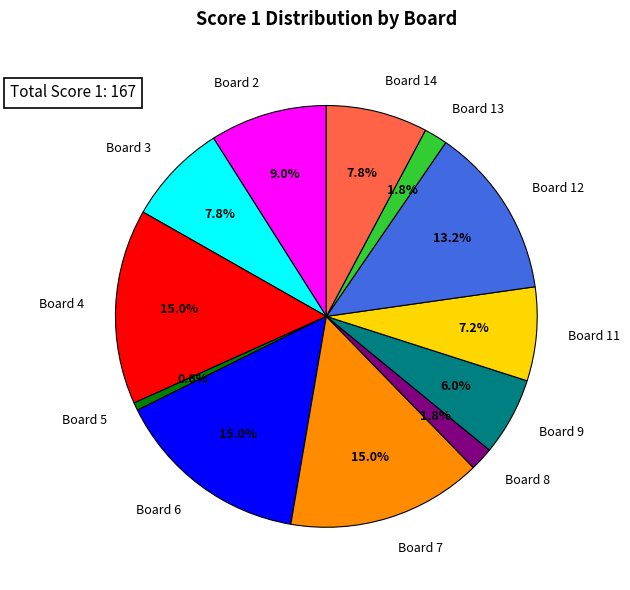

What portion of the pie excludes Board 5?

99.4%